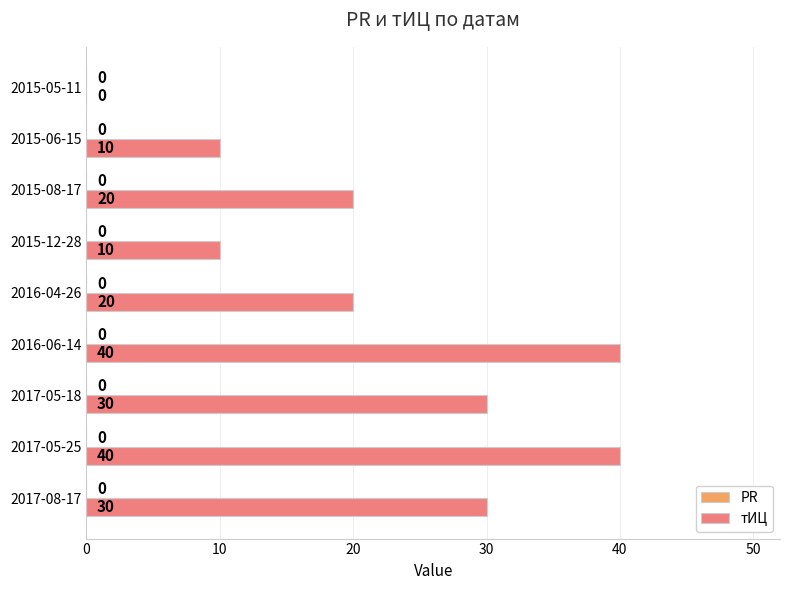

True or false: the data shows 30 at 2017-08-17.

True